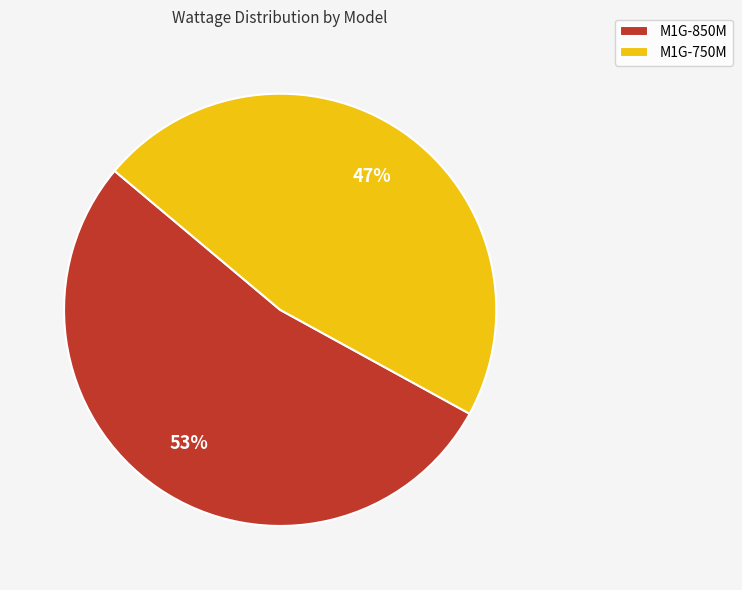

Is there any slice that represents more than half of the pie?

Yes